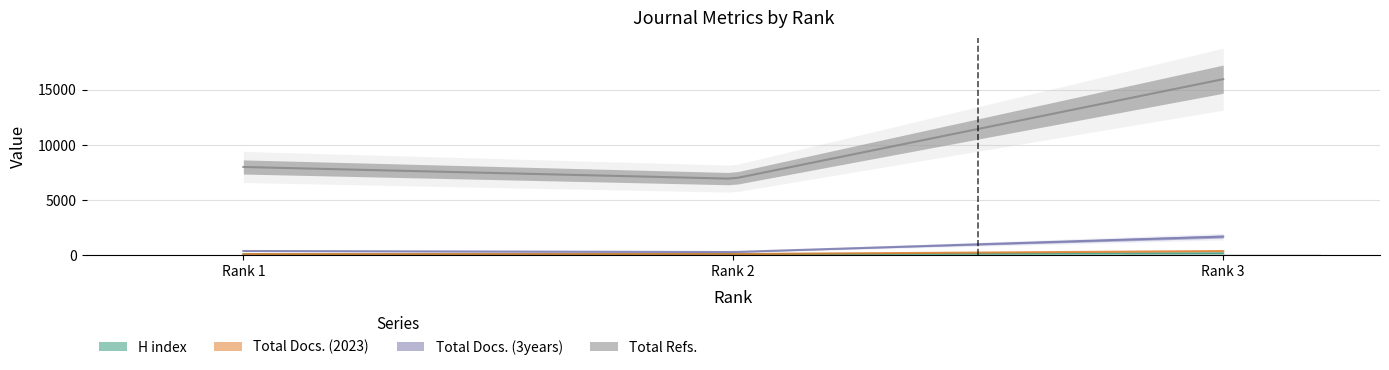

What is the total value across all series at Rank 2?

7478